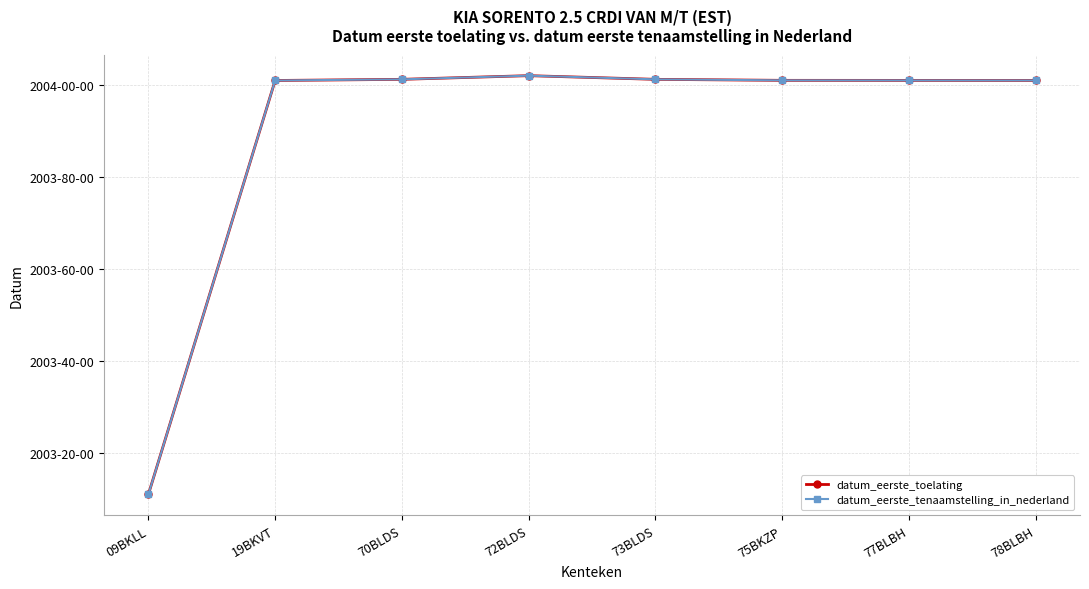

Is this an area chart (filled region under the line)?

No